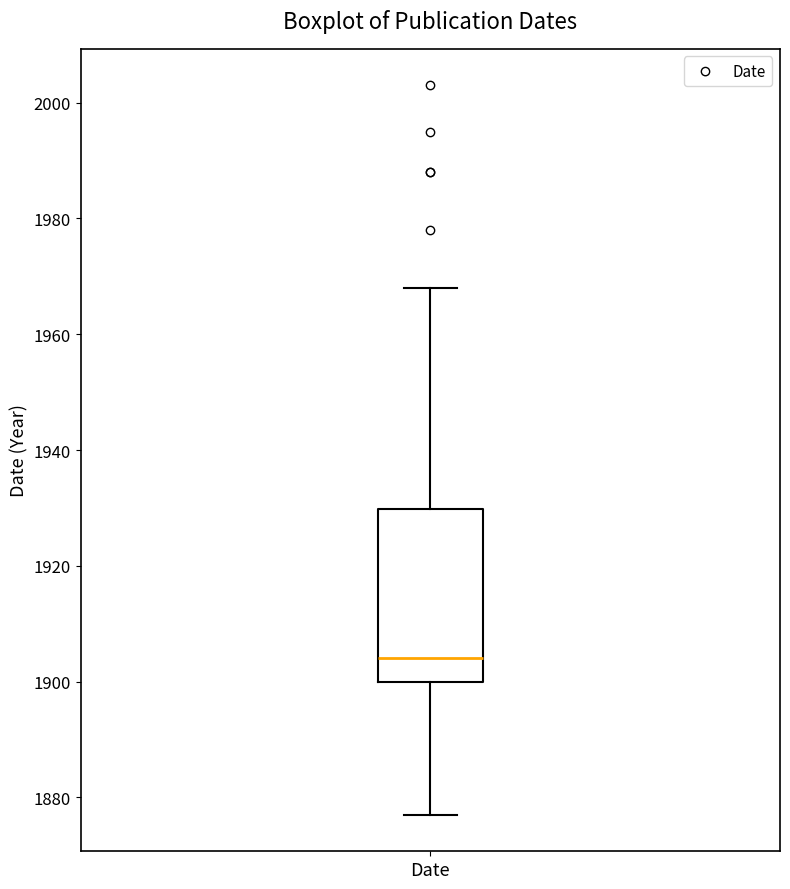

Read this box plot against the y-axis: the position of the median line, the range covered by the box, and the ends of both whiskers. The values are not printed on the chart, so give them approximately, as read against the axis.

median 1904, box 1900 to 1930, whiskers 1878 to 1968